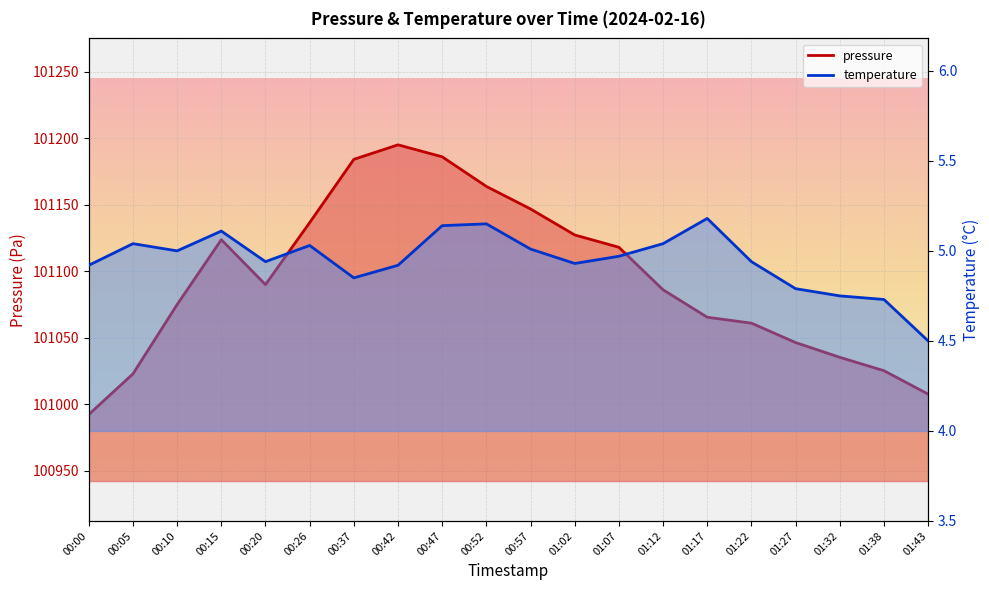

What is the label of the 9th point from the left?

00:47